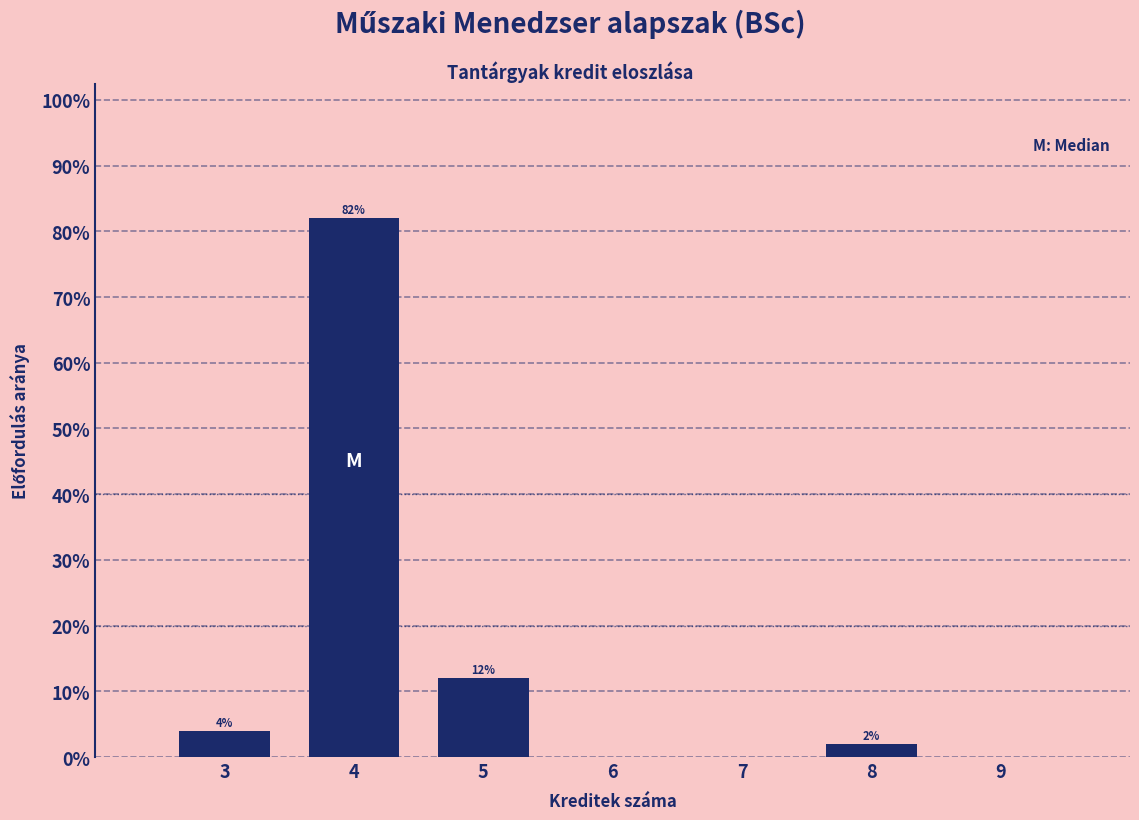

Reading right to left, transcribe all the data shown in this chart.

2	12	82	4